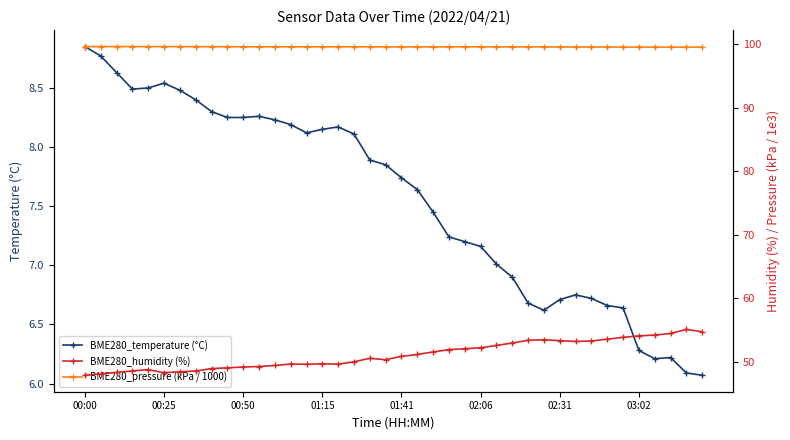

How many categories are shown in the chart?

40